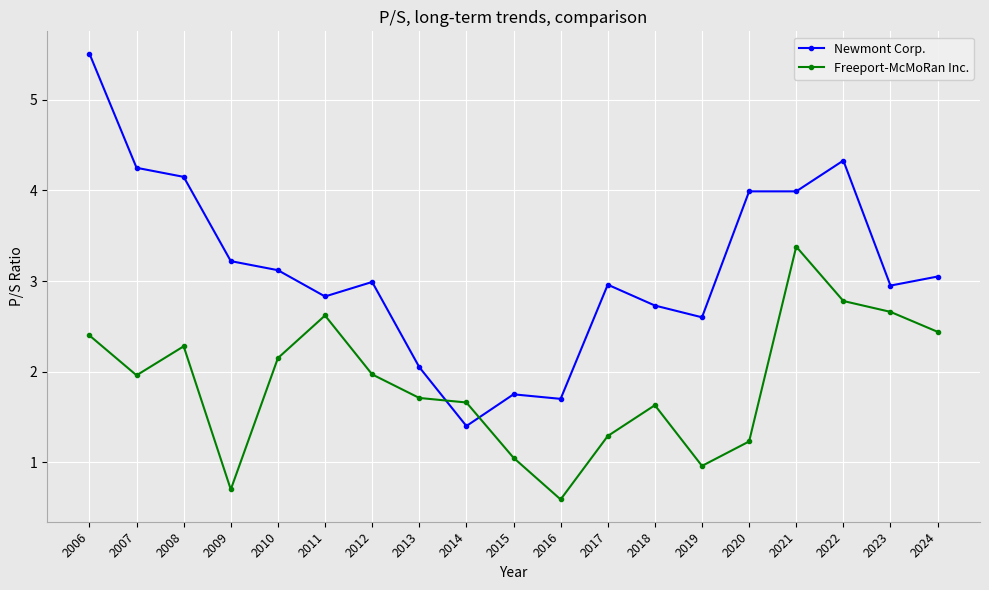

At which category is the sum across all series the highest?

2006